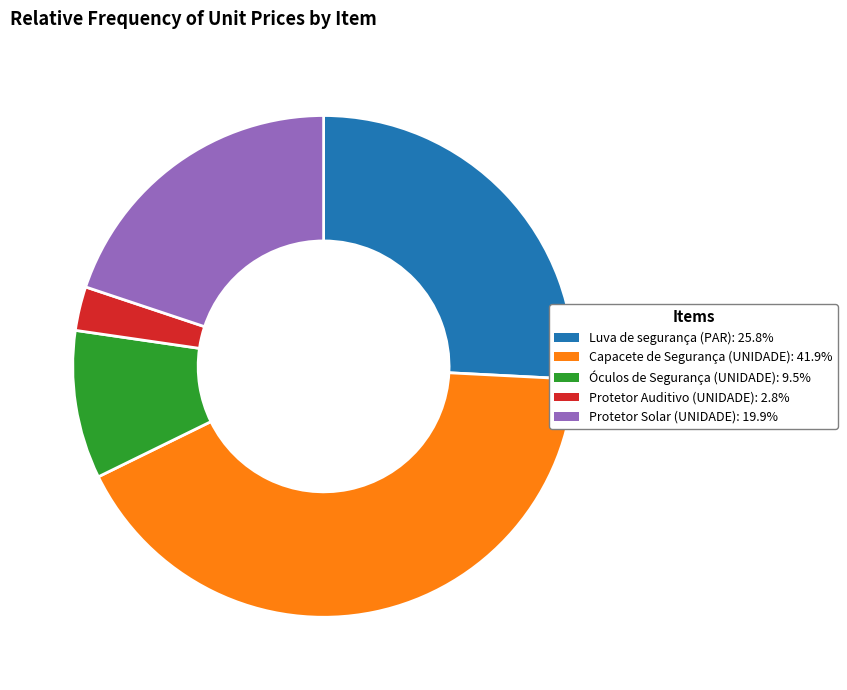

How many segments does this pie chart have?

5